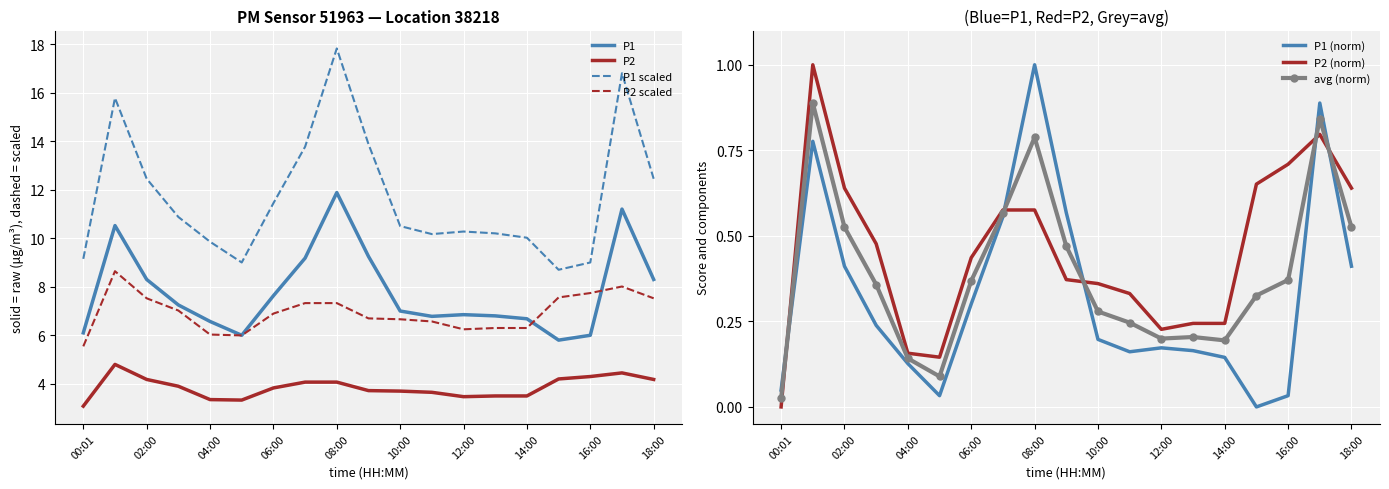

Reading left to right, what are all the values shown in this chart?

P1: 6.1	10.5	8.3	7.2	6.6	6.0	7.6	9.2	11.9	9.2	7.0	6.8	6.8	6.8	6.7	5.8	6.0	11.2	8.3
P2: 3.1	4.8	4.2	3.9	3.4	3.3	3.8	4.1	4.1	3.7	3.7	3.6	3.5	3.5	3.5	4.2	4.3	4.5	4.2